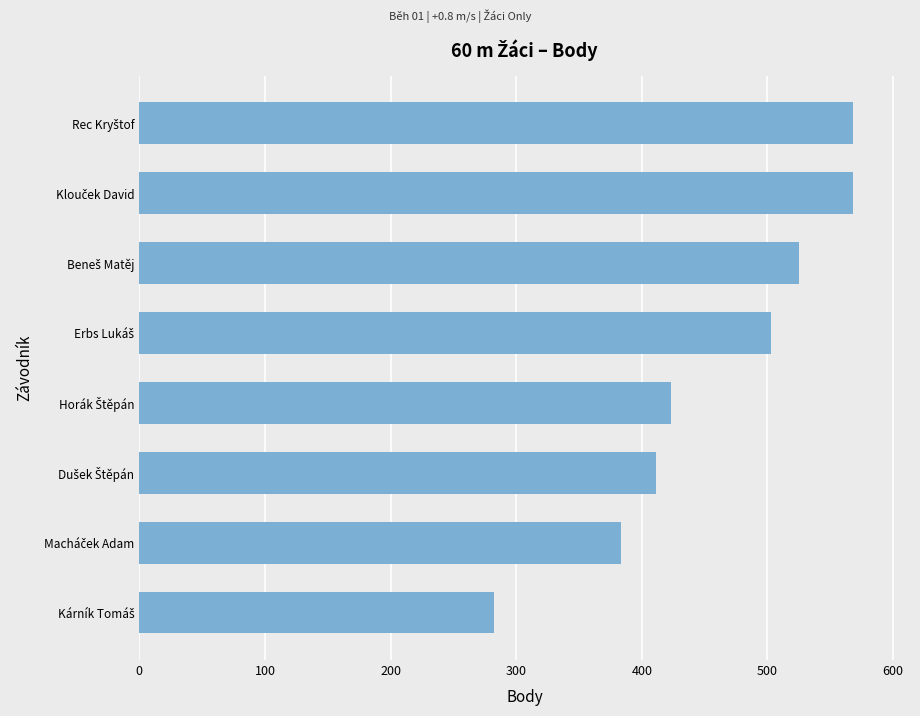

What is the maximum value shown in the chart?

568